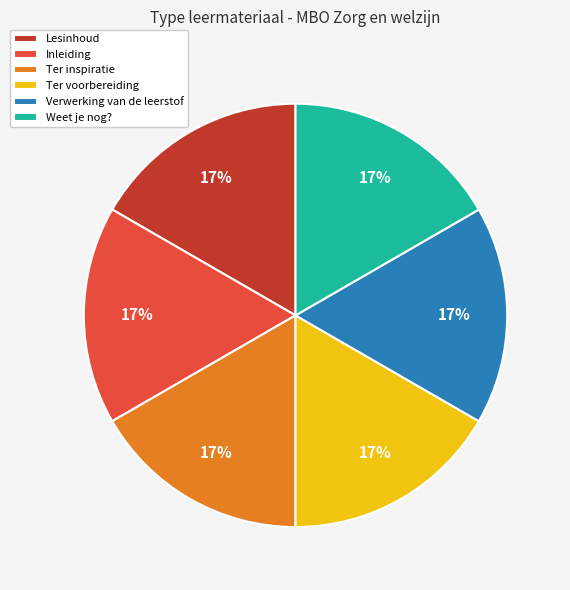

To the nearest percent, what percentage of the pie is Ter voorbereiding?

17%